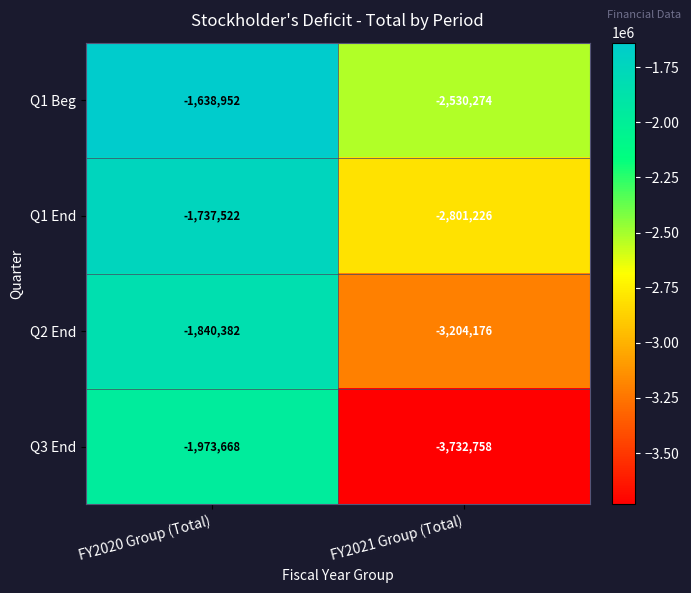

How many data points does each series have?

2